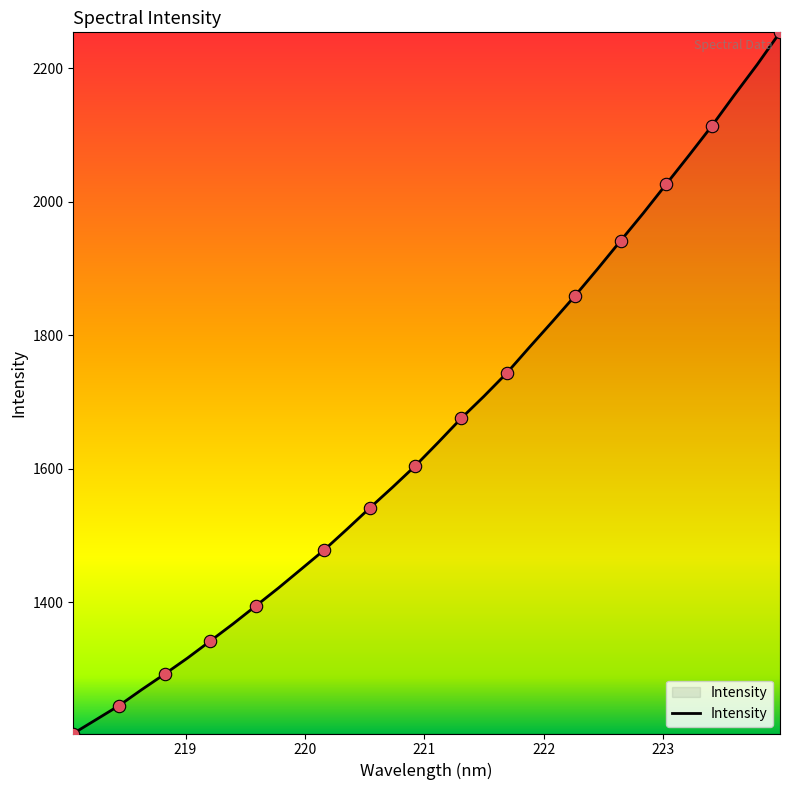

What is the greatest value displayed?

2253.7